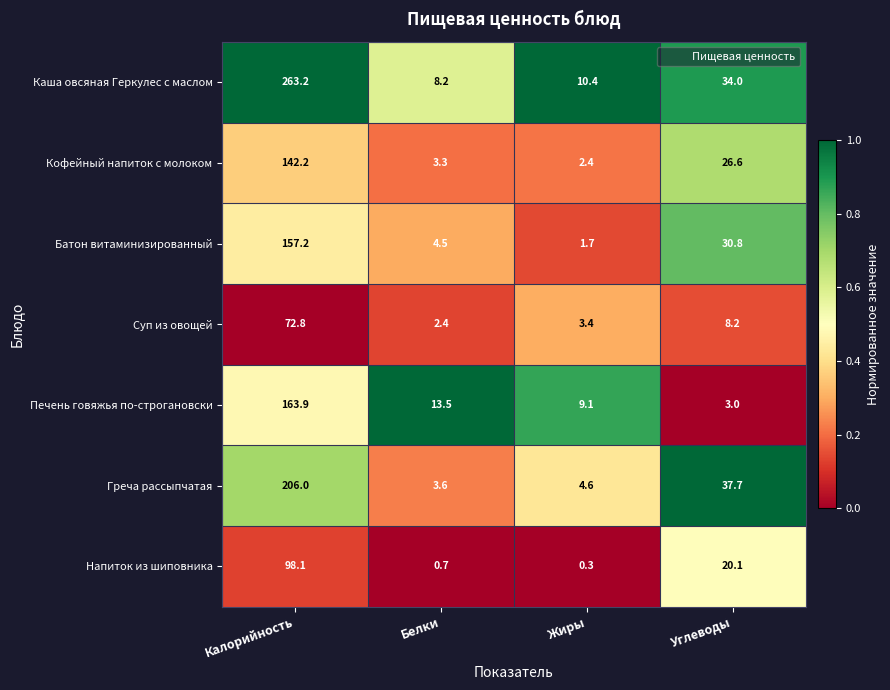

The Батон витаминизированный series shows 52.4 at Углеводы. True or false?

False